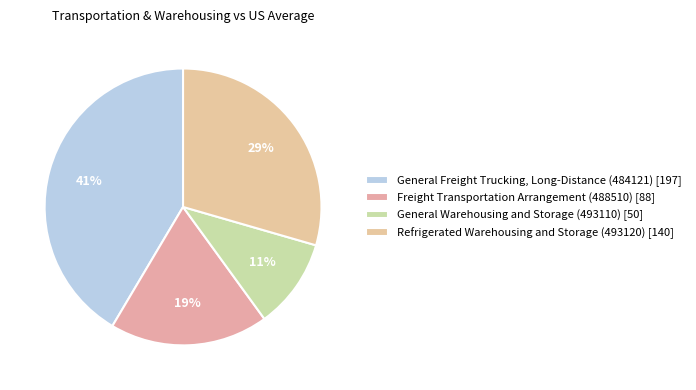

Count the number of slices in the pie.

4